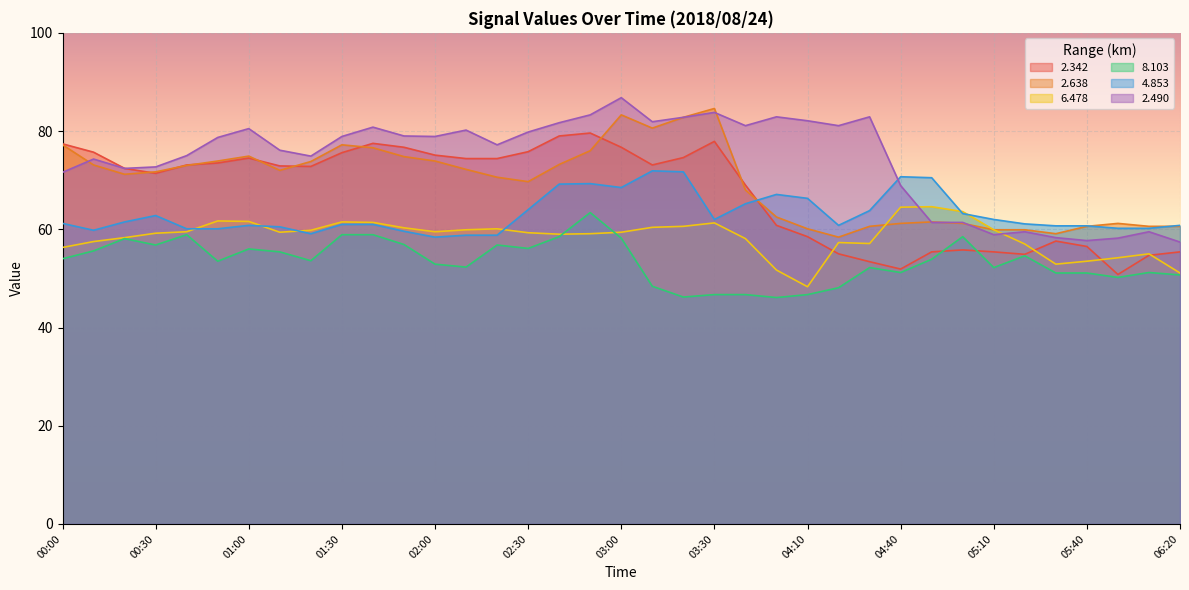

True or false: 2.342 and 2.490 intersect in this chart.

False